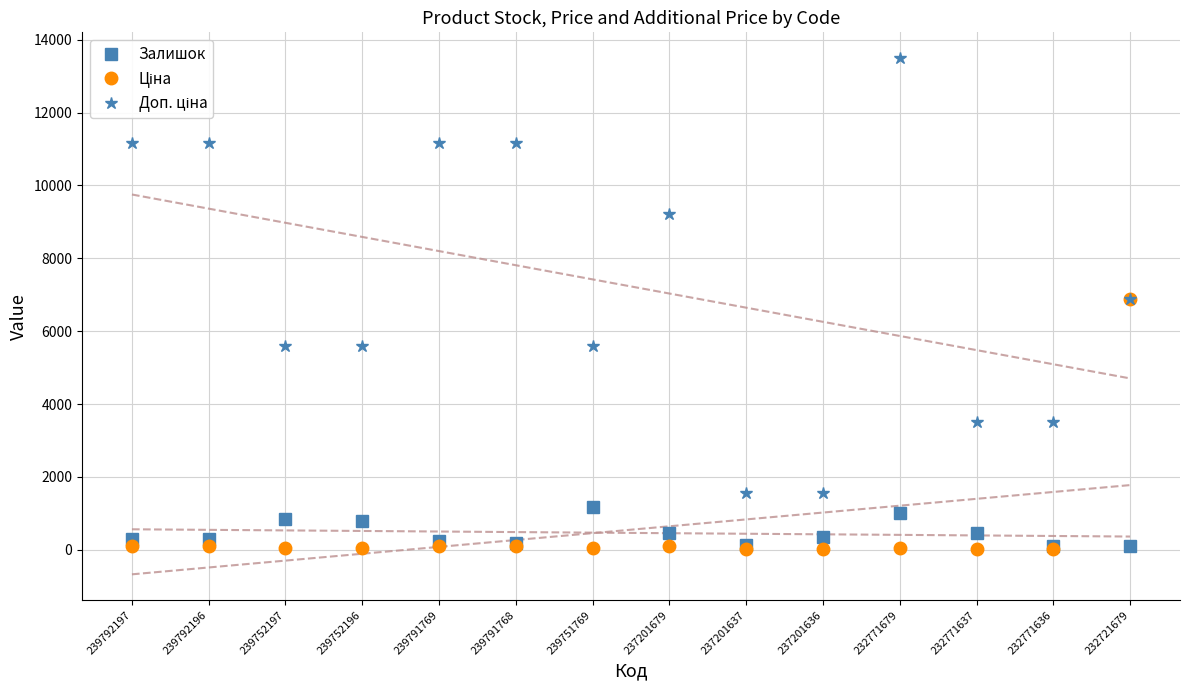

At which category does the chart reach its minimum across all series?

232771637